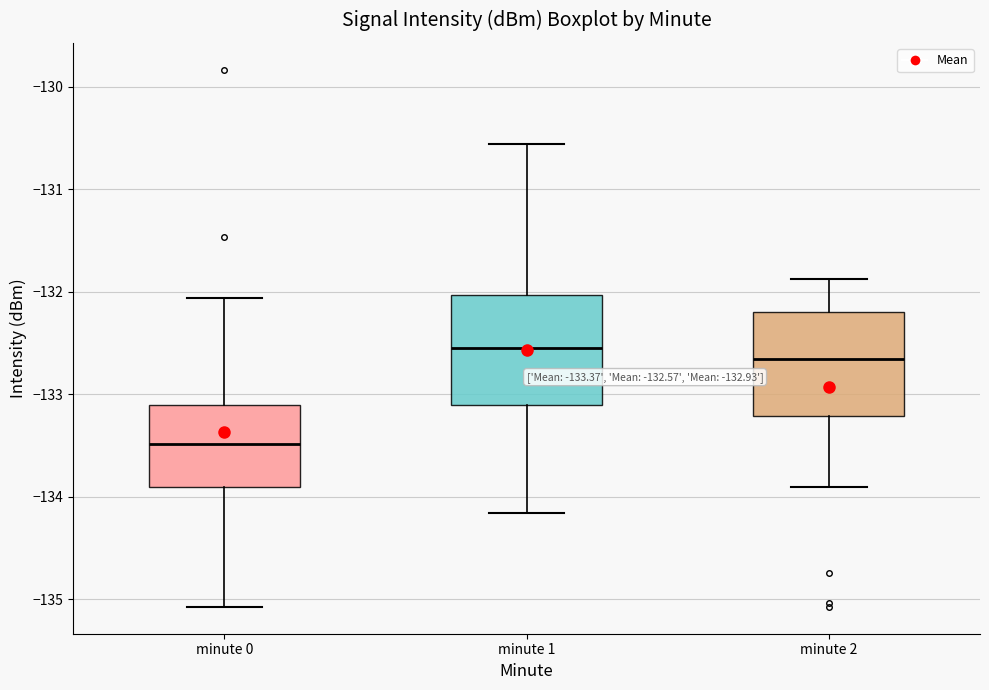

Which box's median line is the lowest?

minute 0